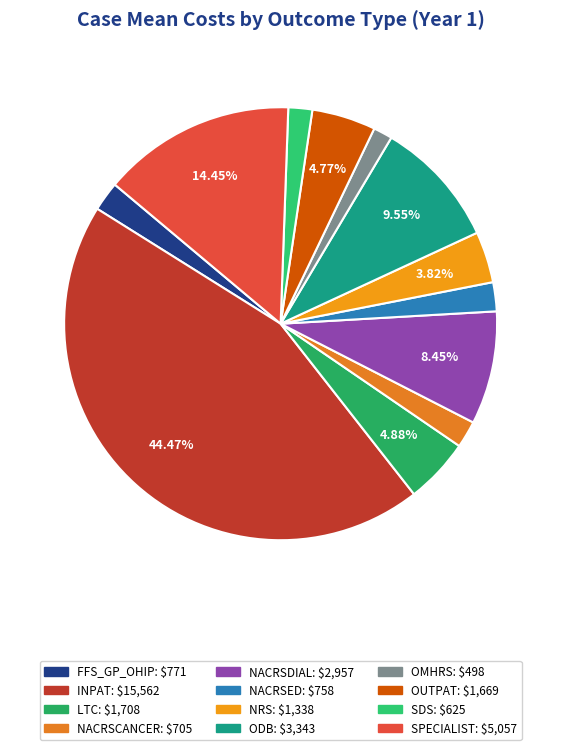

Does OMHRS account for over 50% of the chart?

No